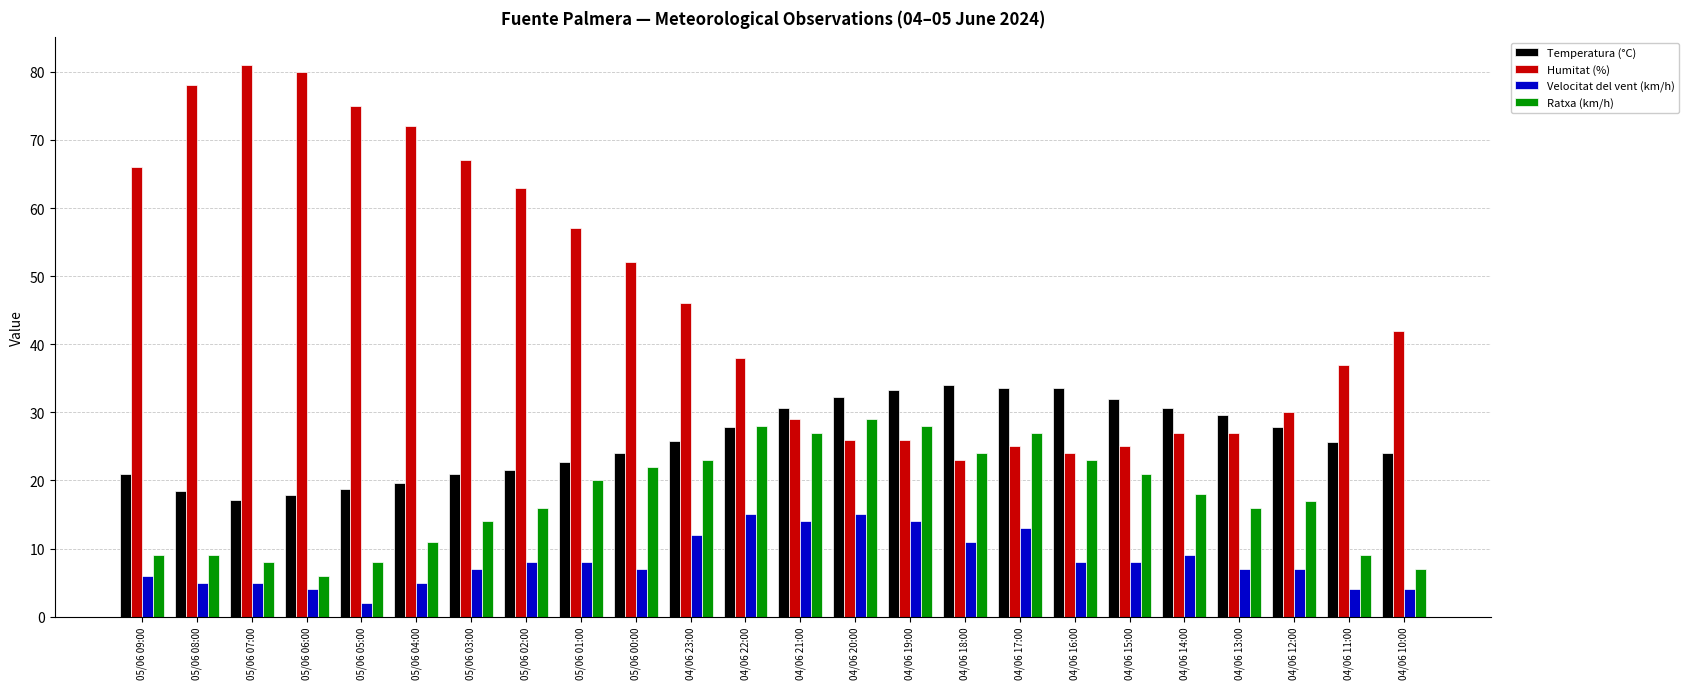

Is it true that Ratxa (km/h) equals 15.6 at 04/06 11:00?

False